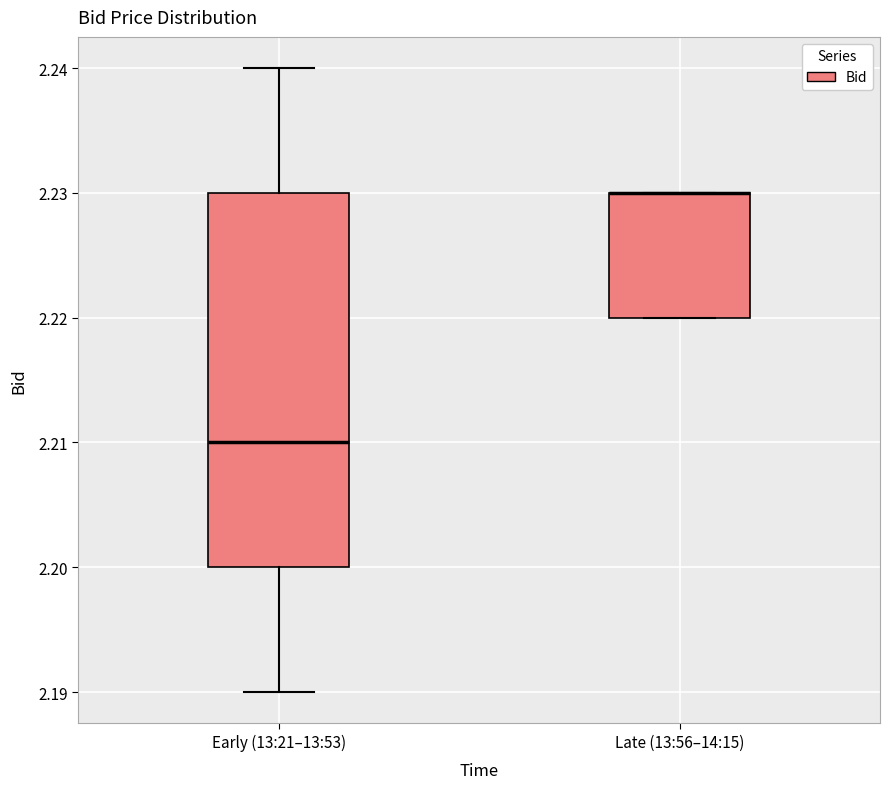

Reading left to right, read every box against the y-axis: the position of its median line, the range the box covers, and the ends of its whiskers. The values are not printed on the chart, so give them approximately, as read against the axis.

Early (13:21–13:53): median 2.21, box 2.20 to 2.23, whiskers 2.19 to 2.24
Late (13:56–14:15): median 2.23 (drawn on the box's upper edge), box 2.22 to 2.23, whiskers 2.22 to 2.23